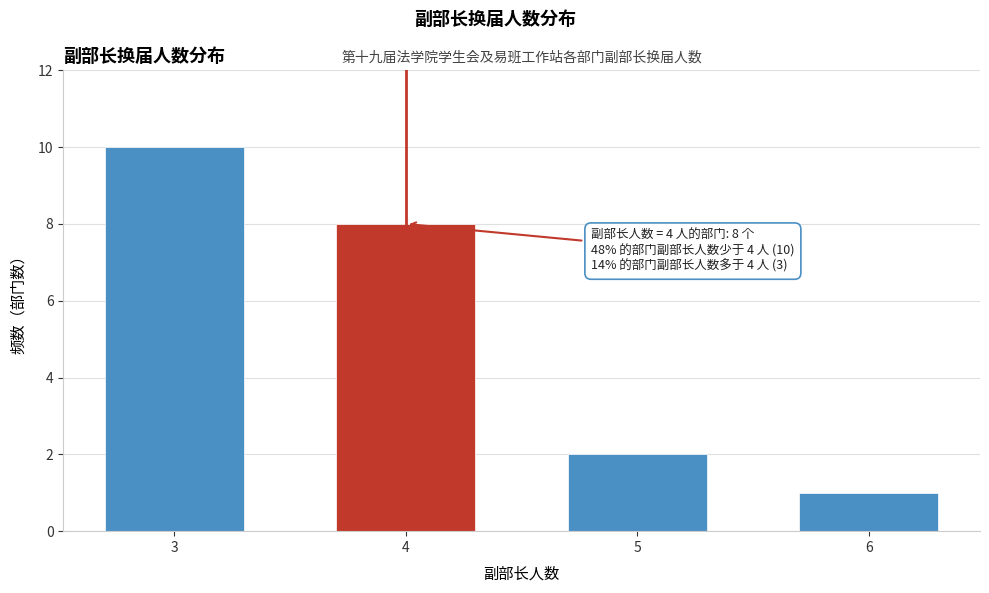

Reading right to left, list all the values displayed in this chart.

1	2	8	10